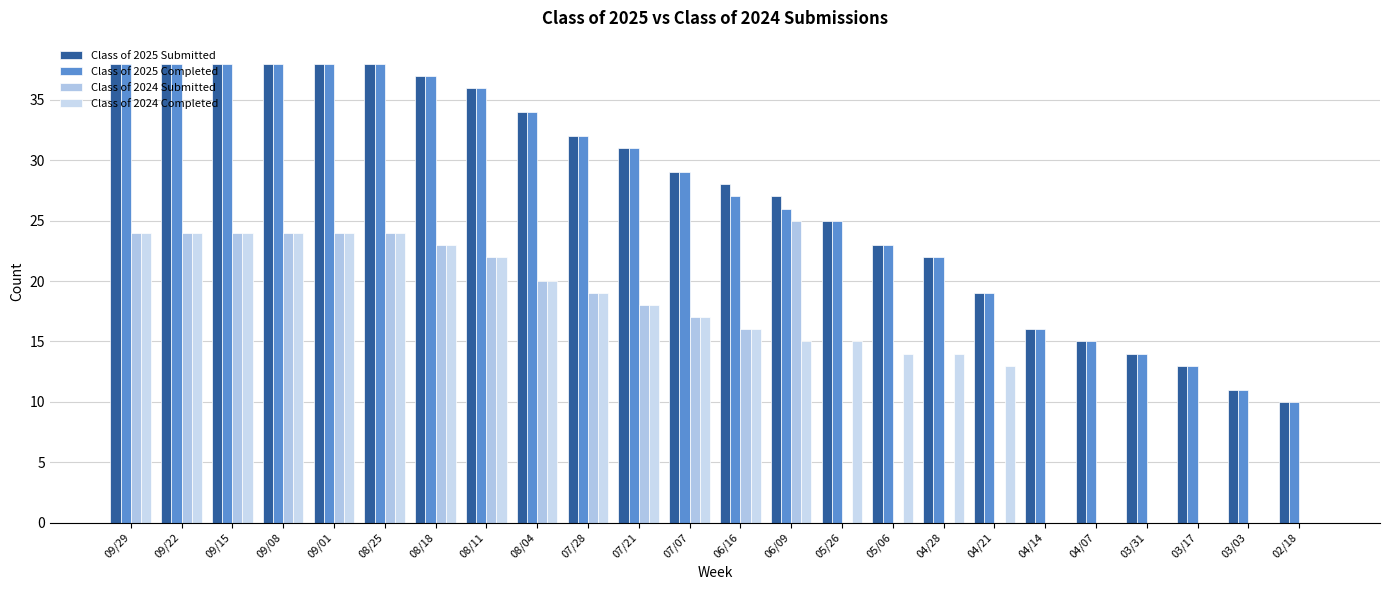

How many groups of bars are there?

24